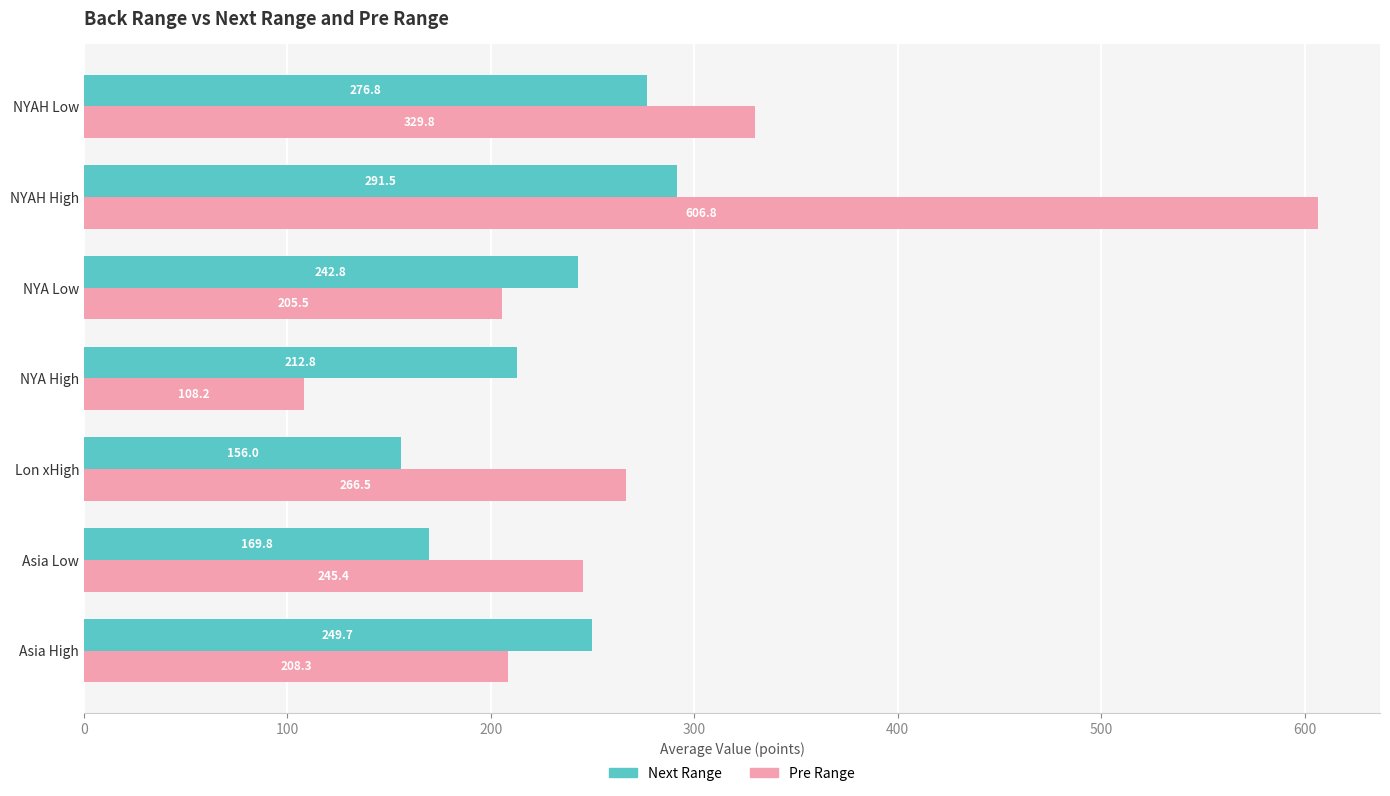

The value of Pre Range at Lon xHigh is 73.9. True or false?

False